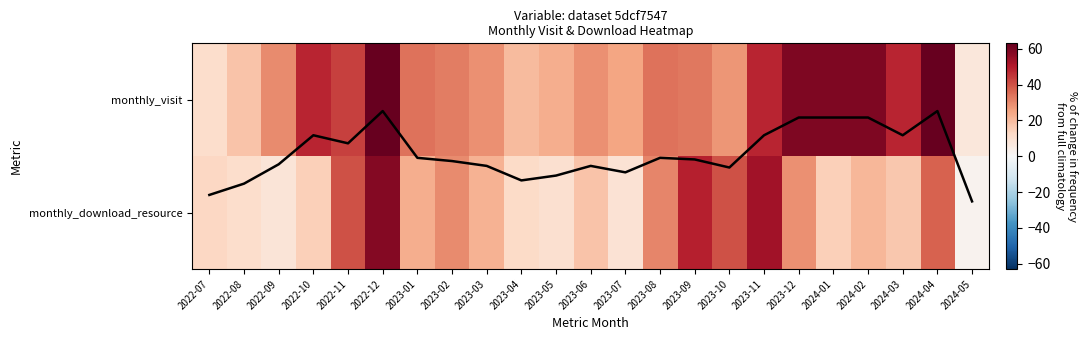

Between 2022-11 and 2023-04, which series saw the biggest shift?

monthly_download_resource